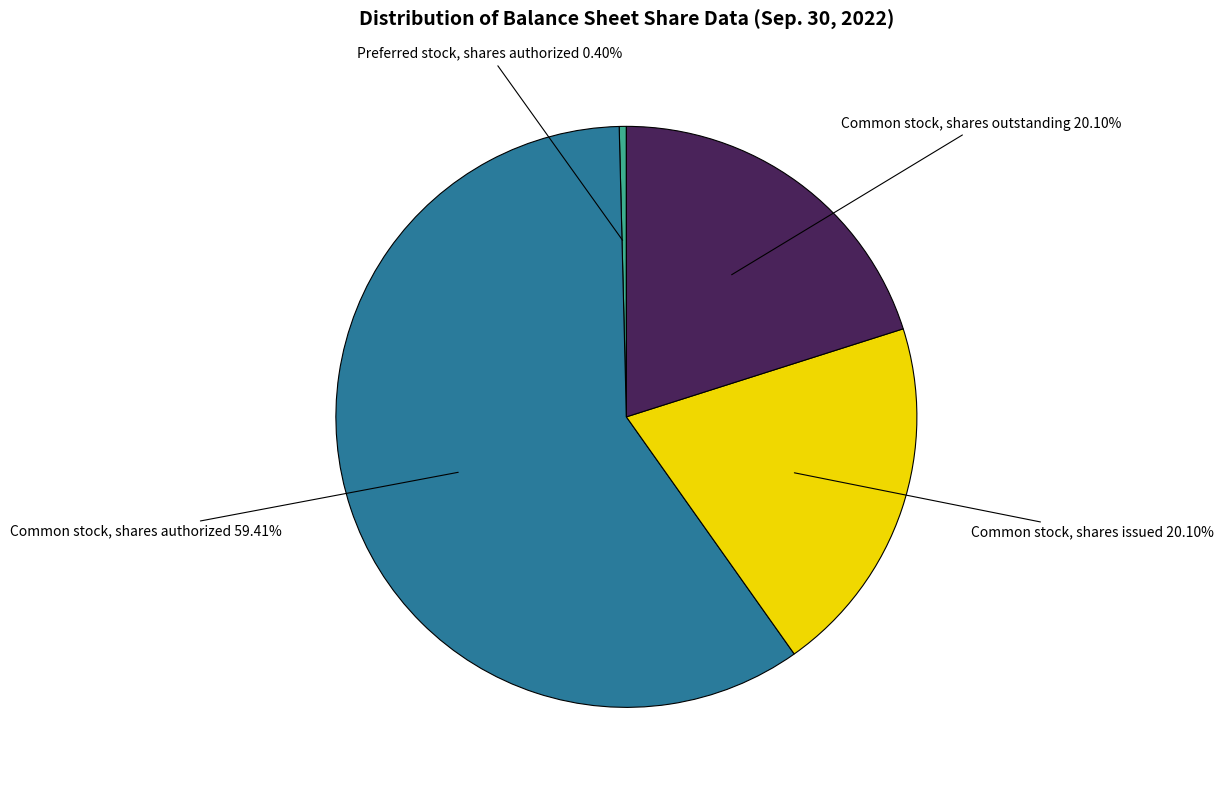

Is there any slice that represents more than half of the pie?

Yes